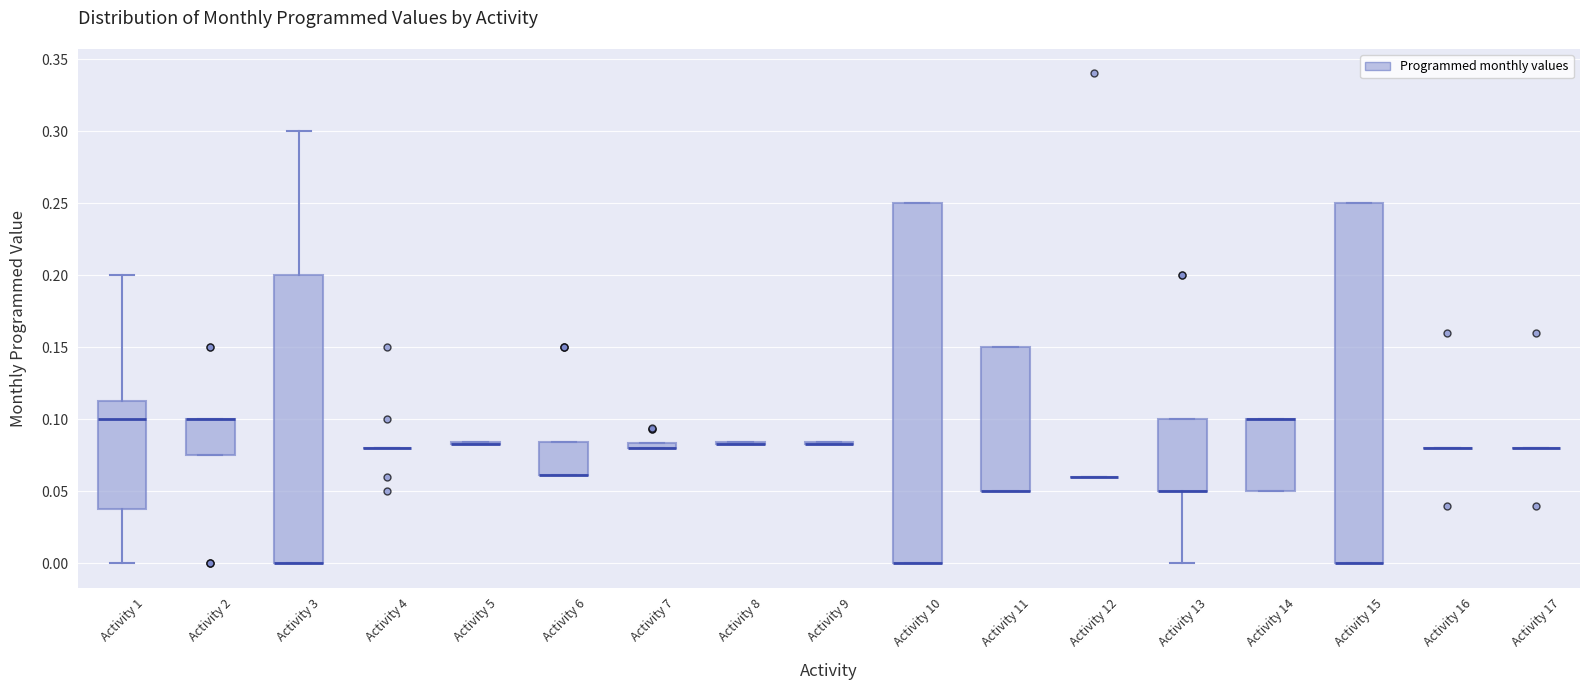

Where is the lower edge of the box for Activity 2 on the y-axis? The values are not printed on the chart, so give them approximately, as read against the axis.

0.075